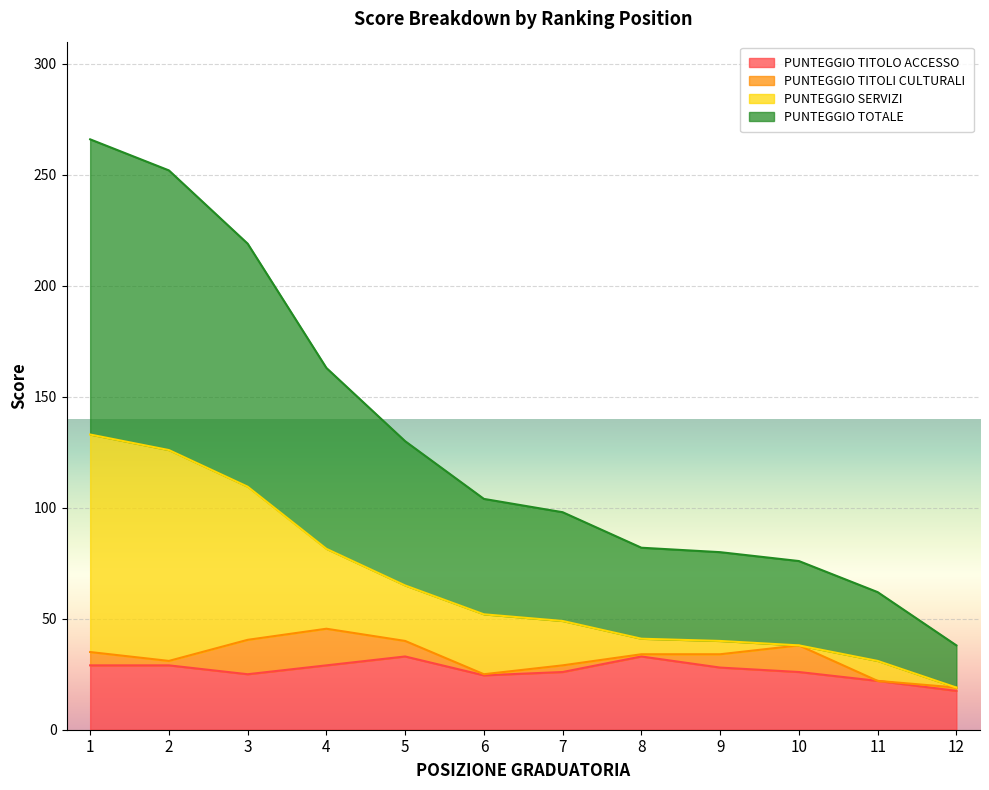

What is the minimum value for PUNTEGGIO SERVIZI?

19.0